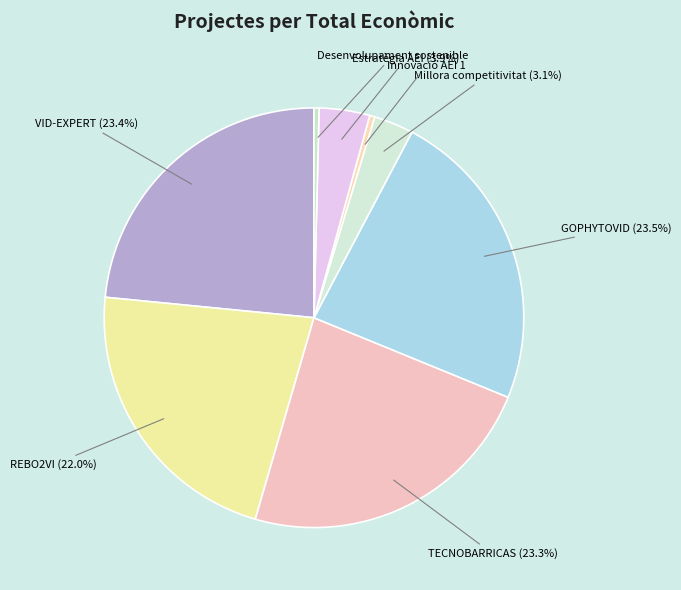

Count the number of slices in the pie.

8